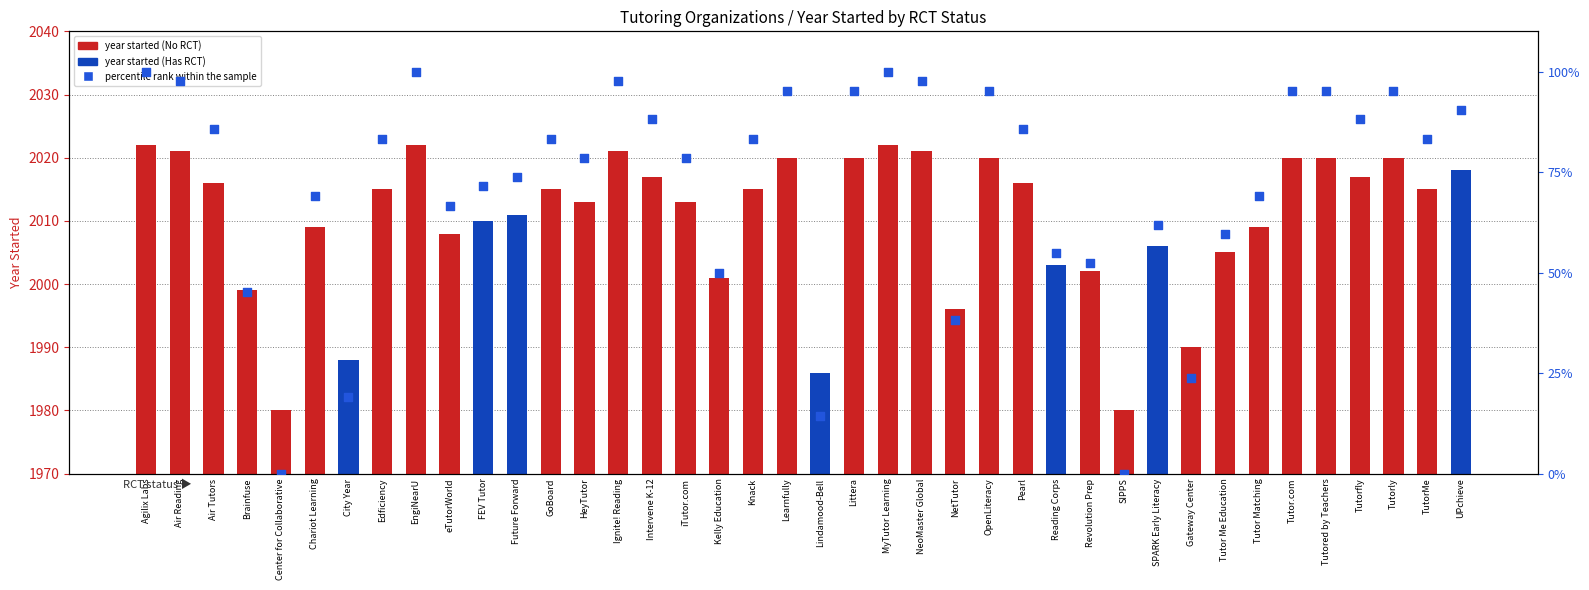

Which series reaches the maximum Y coordinate?

year started